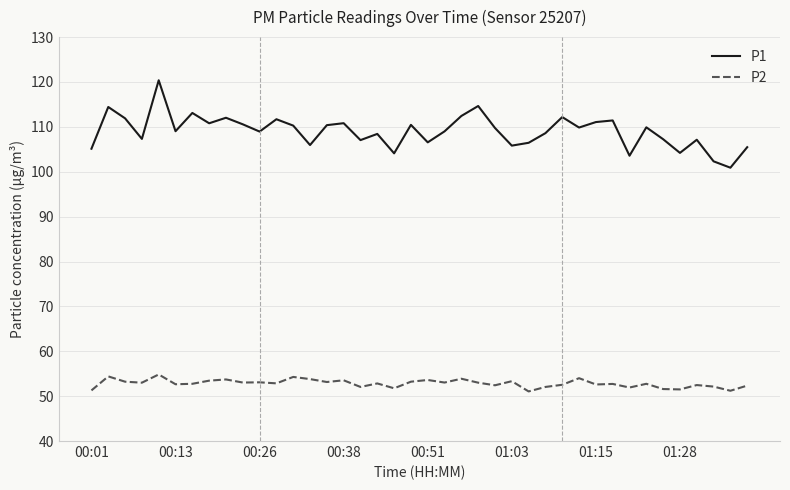

What is the difference between the maximum and second lowest values in the P1 series?

18.1